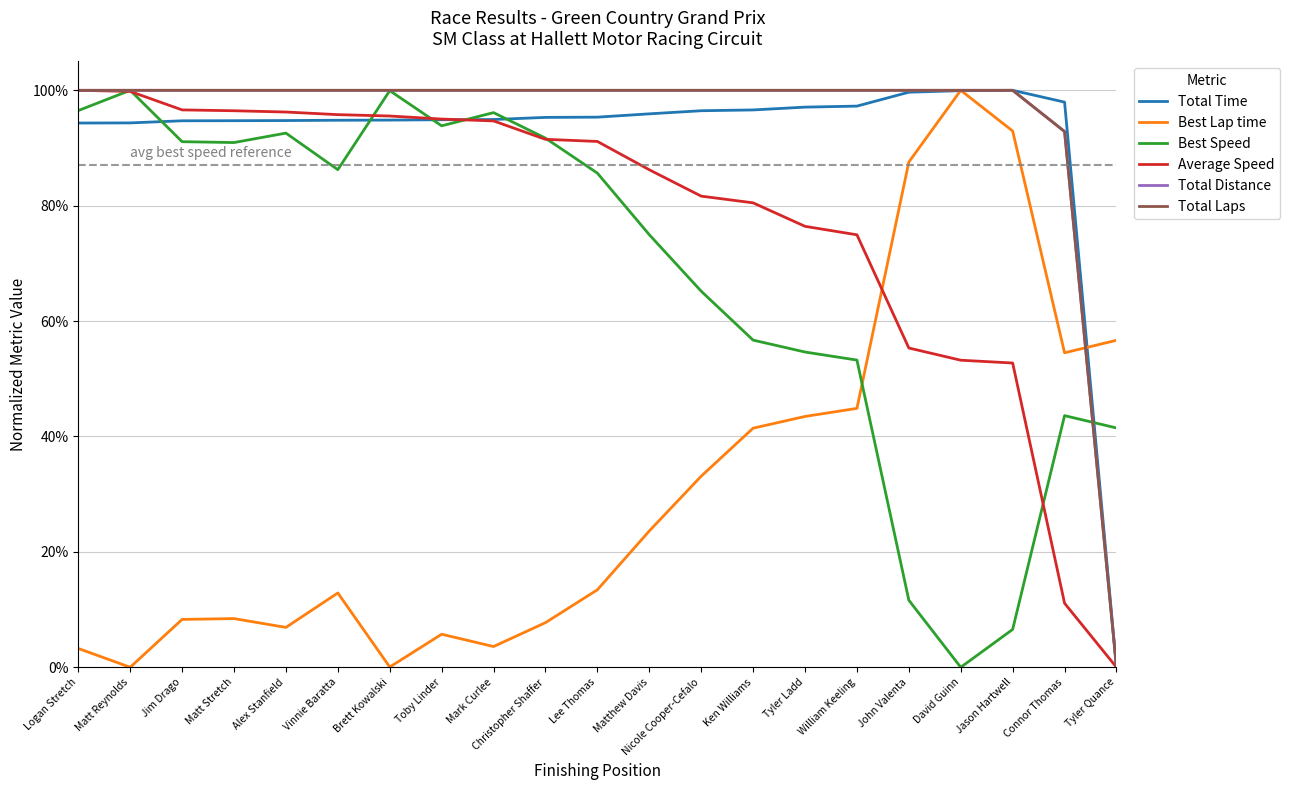

True or false: Average Speed has more than 0 points higher than both neighbors.

False